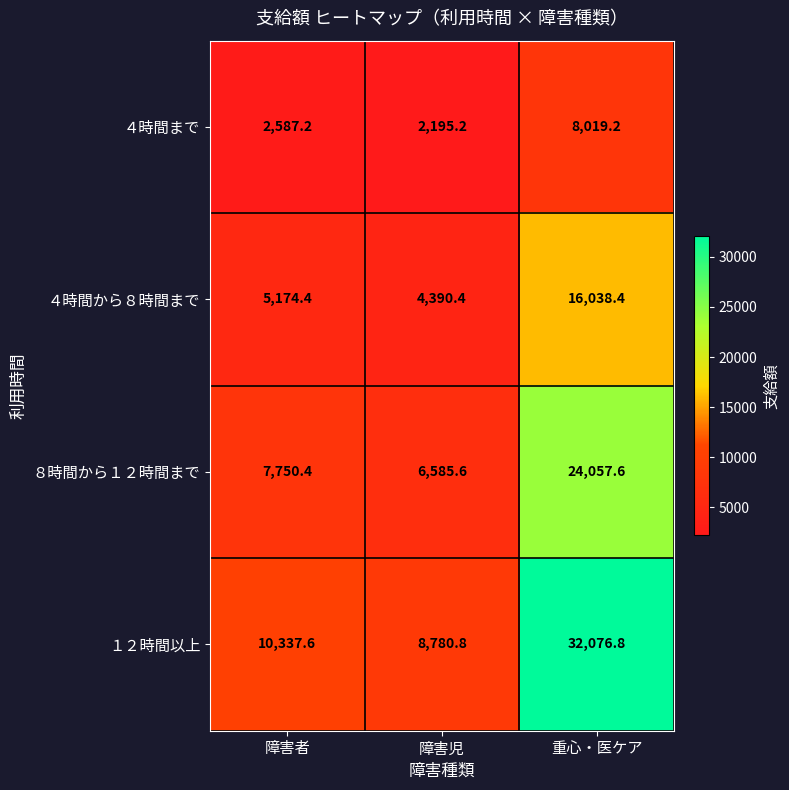

What is the difference between the maximum and minimum values in the ８時間から１２時間まで series?

17472.0